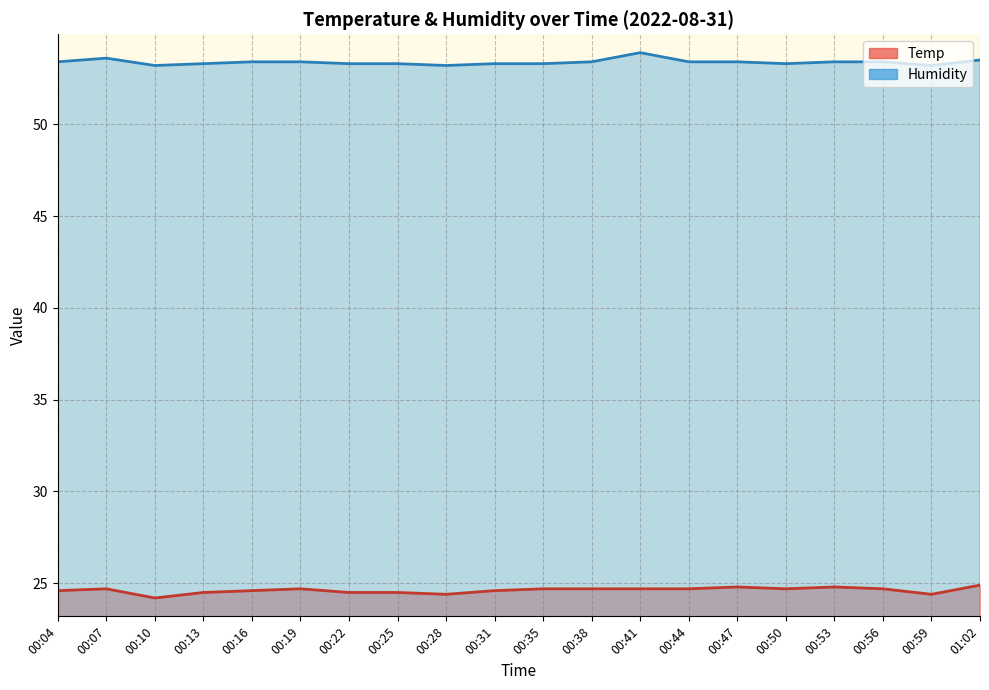

Reading left to right, what are all the values shown in this chart?

Temp: 00:04=24.6	00:07=24.7	00:10=24.2	00:13=24.5	00:16=24.6	00:19=24.7	00:22=24.5	00:25=24.5	00:28=24.4	00:31=24.6	00:35=24.7	00:38=24.7	00:41=24.7	00:44=24.7	00:47=24.8	00:50=24.7	00:53=24.8	00:56=24.7	00:59=24.4	01:02=24.9
Humidity: 00:04=53.4	00:07=53.6	00:10=53.2	00:13=53.3	00:16=53.4	00:19=53.4	00:22=53.3	00:25=53.3	00:28=53.2	00:31=53.3	00:35=53.3	00:38=53.4	00:41=53.9	00:44=53.4	00:47=53.4	00:50=53.3	00:53=53.4	00:56=53.4	00:59=53.2	01:02=53.5